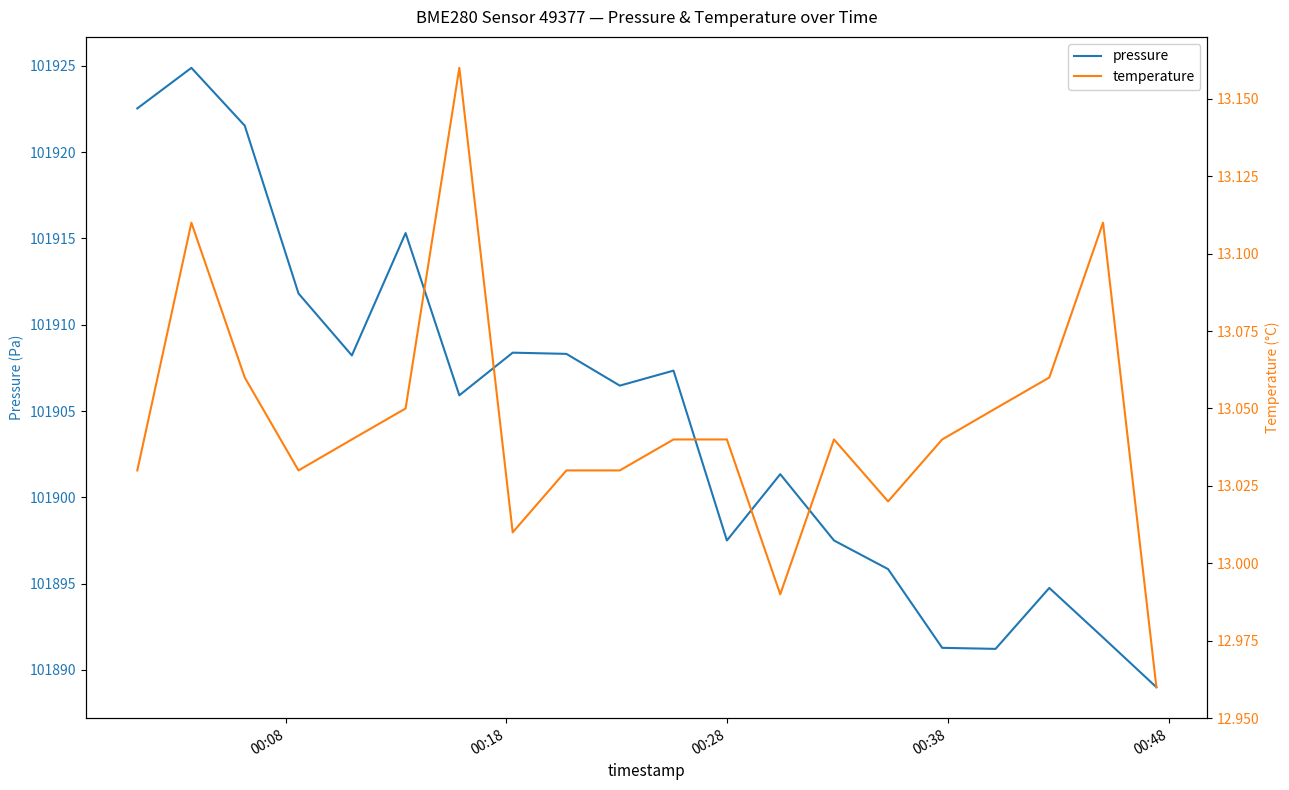

Reading left to right, what are all the values shown in this chart?

pressure: 101922.5	101924.9	101921.5	101911.8	101908.2	101915.3	101905.9	101908.4	101908.3	101906.5	101907.3	101897.5	101901.3	101897.5	101895.8	101891.3	101891.2	101894.8	101891.9	101889.0
temperature: 13.0	13.1	13.1	13.0	13.0	13.1	13.2	13.0	13.0	13.0	13.0	13.0	13.0	13.0	13.0	13.0	13.1	13.1	13.1	13.0